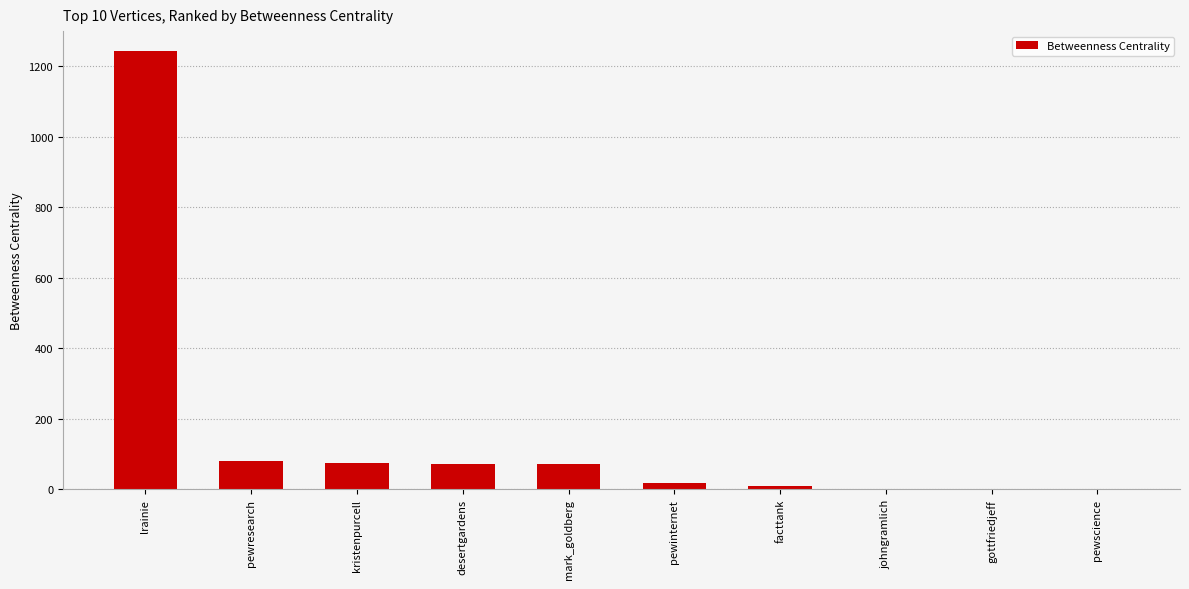

The chart shows a value of 256.3 at lrainie. True or false?

False